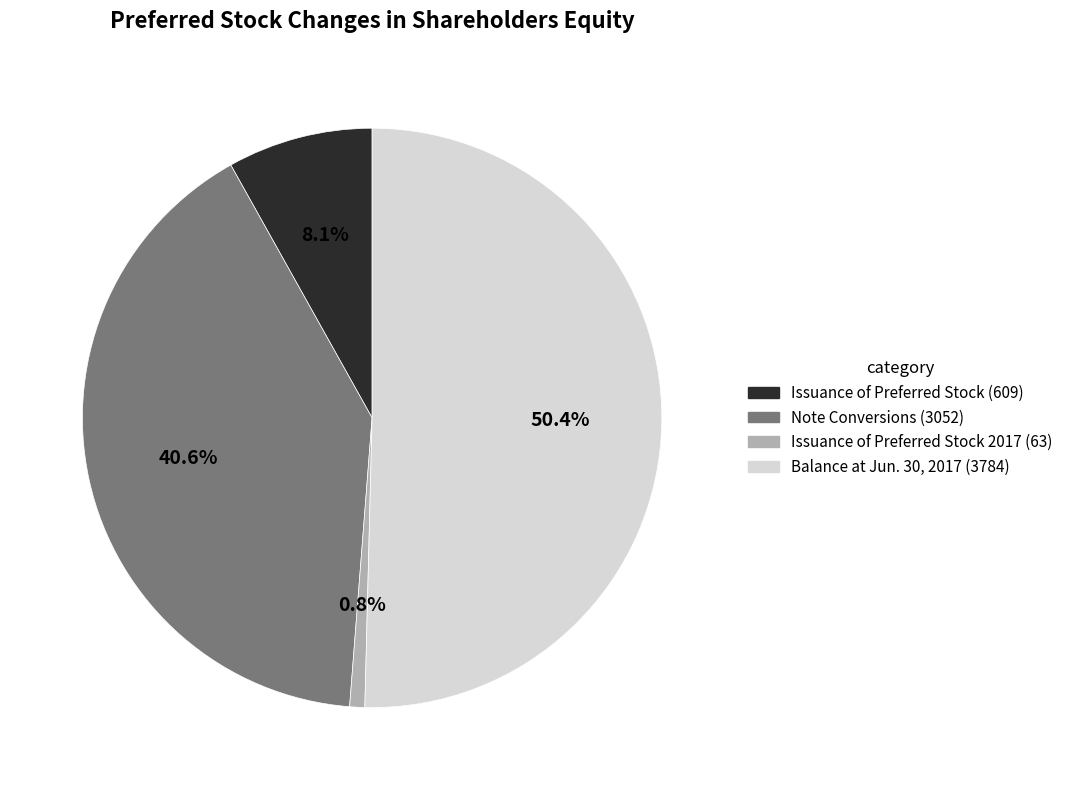

Which slice is the smallest?

Issuance of Preferred Stock 2017 (63)